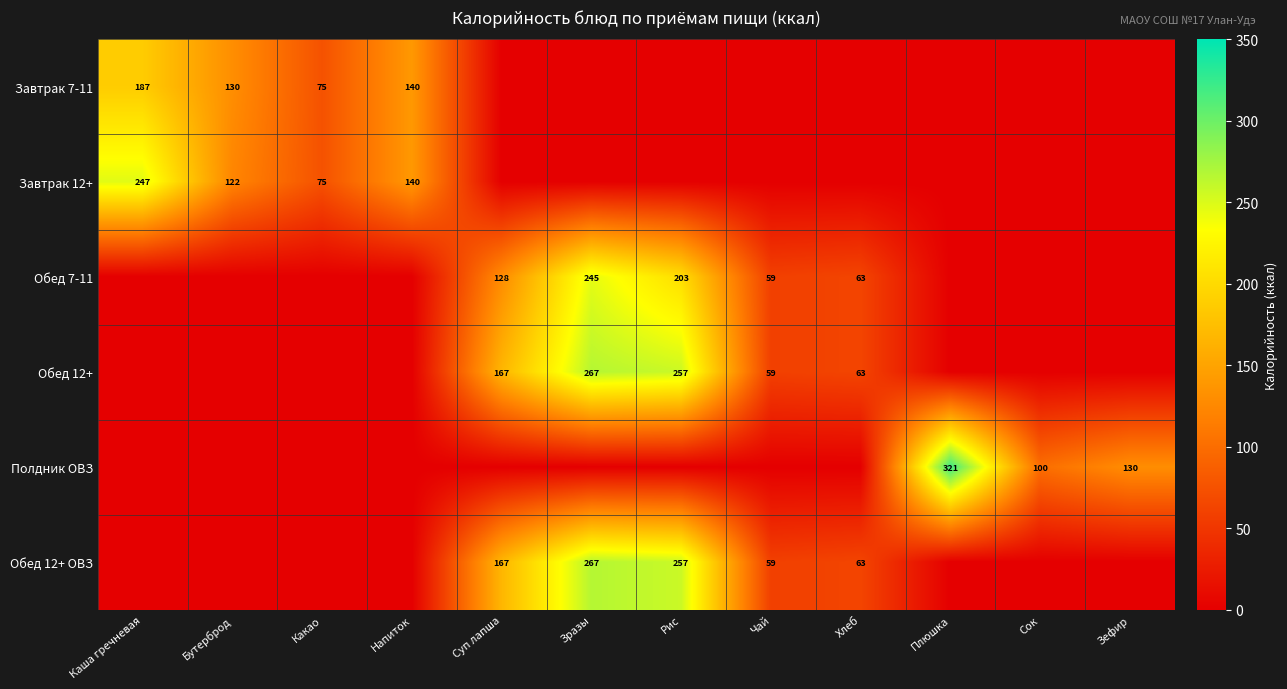

Is it true that Завтрак 12+ equals 122 at Бутерброд?

True